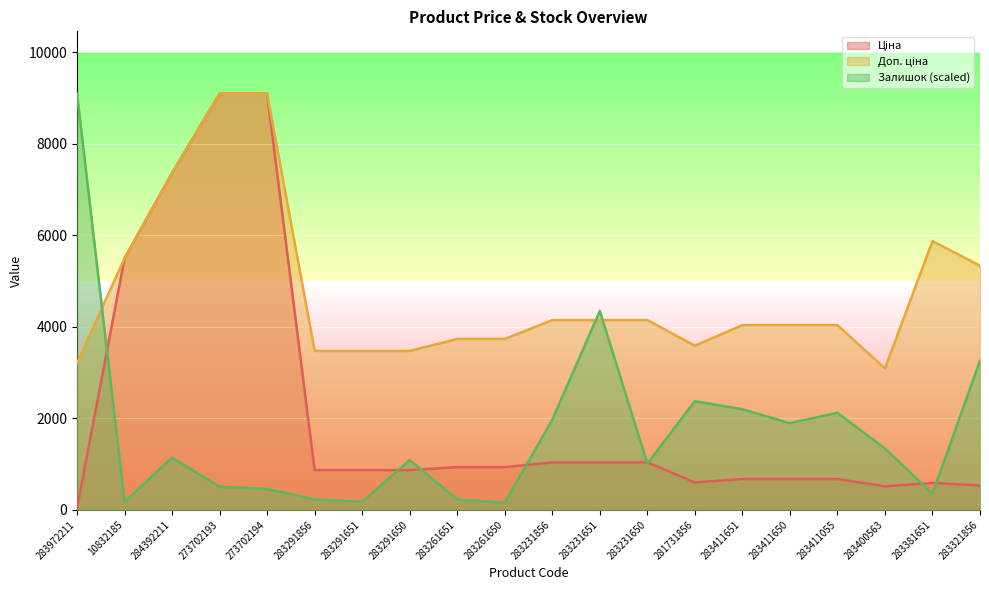

Which series has the widest spread of values?

Ціна